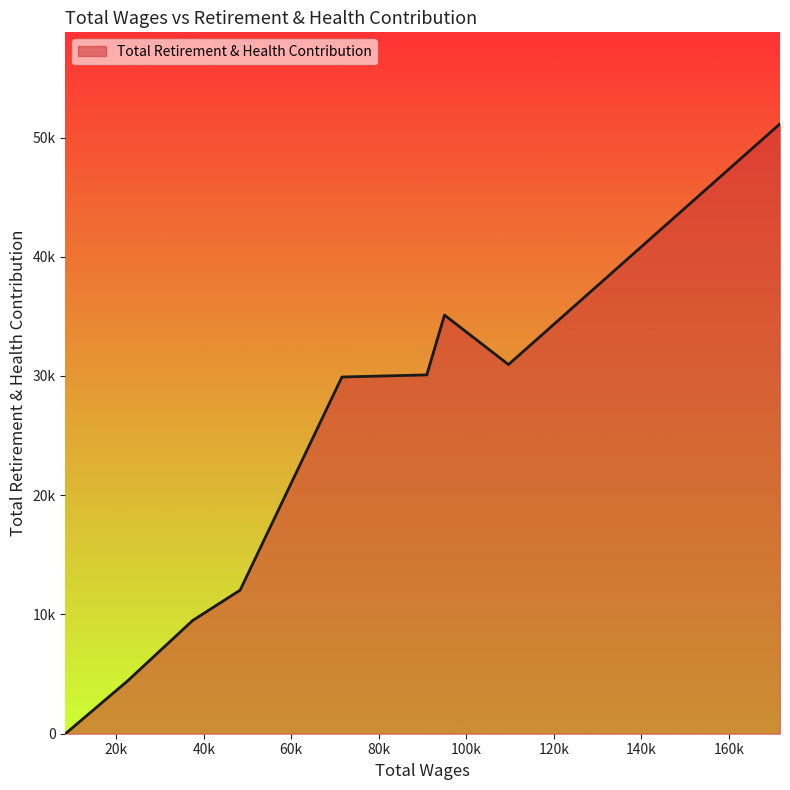

List the labels in order of value, largest first.

171694.0, 95014.0, 109636.0, 90969.0, 71571.0, 48311.0, 37422.0, 22591.0, 8377.0